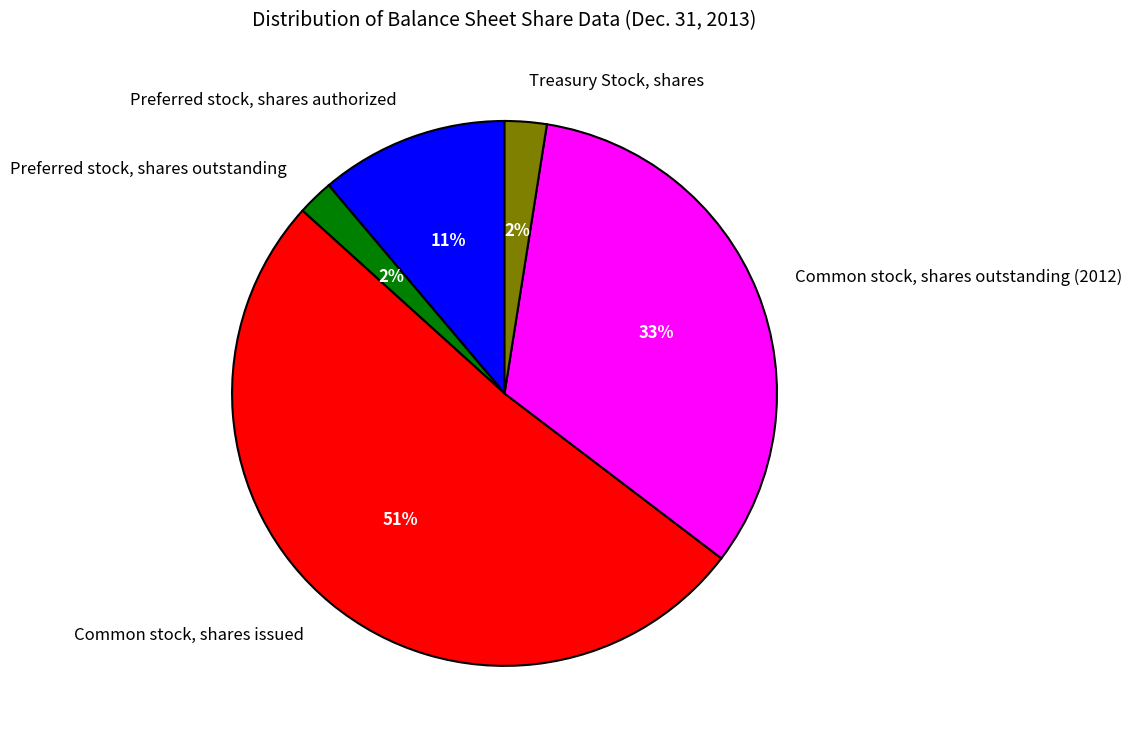

Count the number of slices in the pie.

5